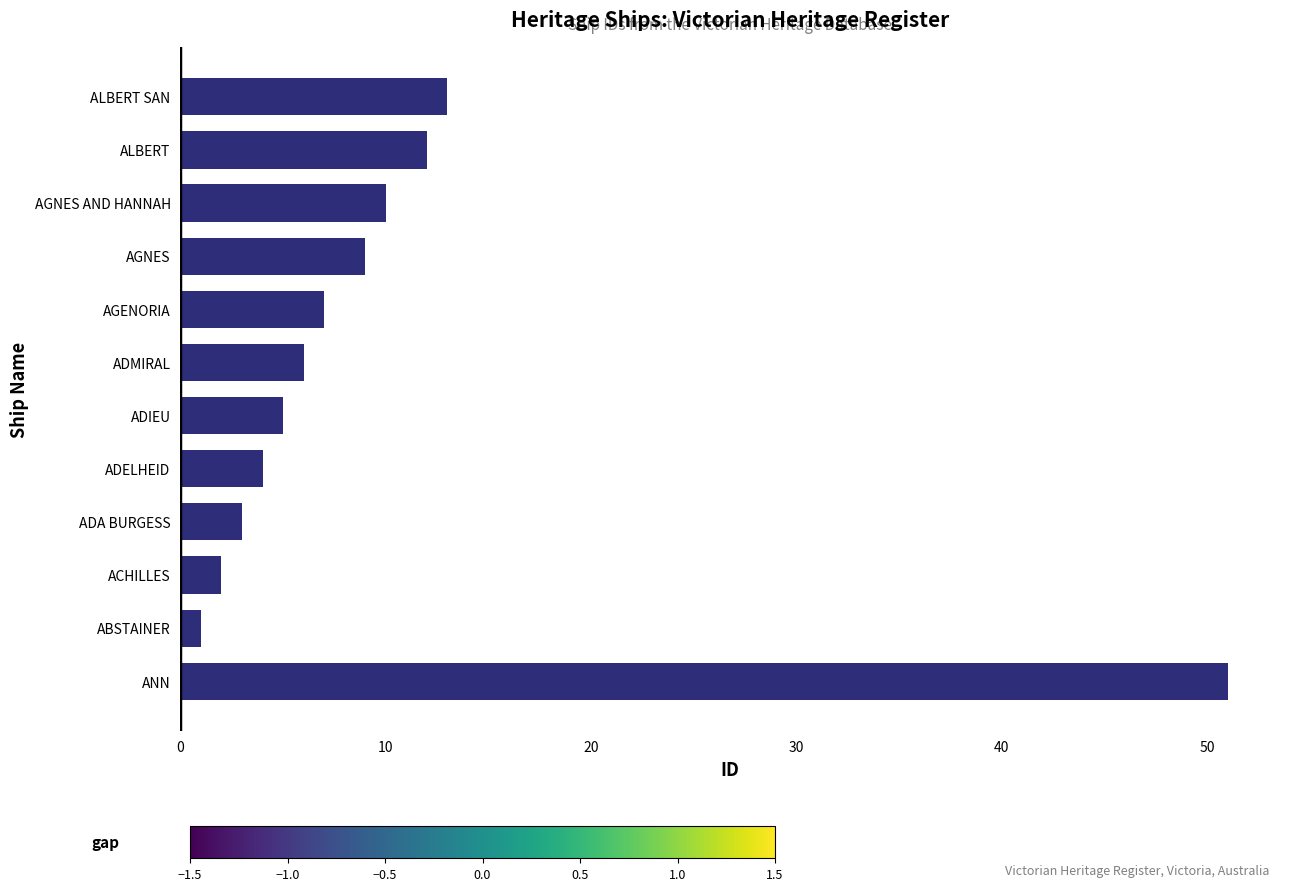

The value at 9 is 6. True or false?

False